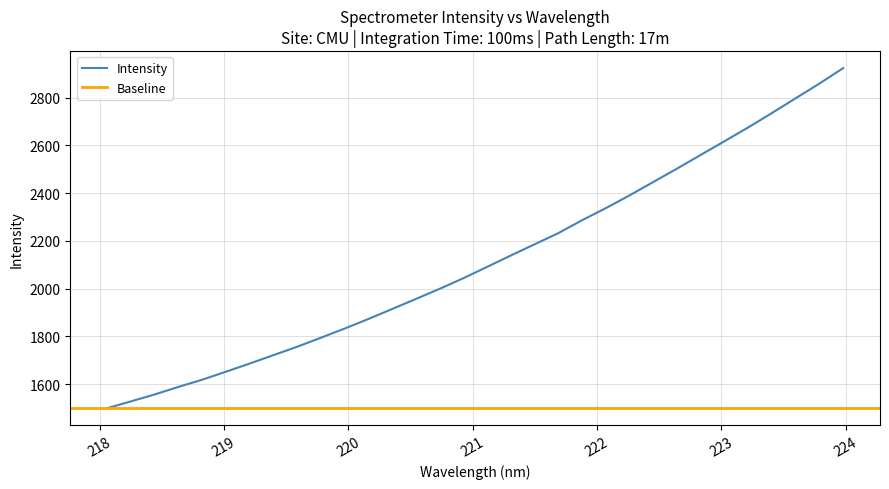

Between 219.0156 and 219.2067, which is larger?

219.2067